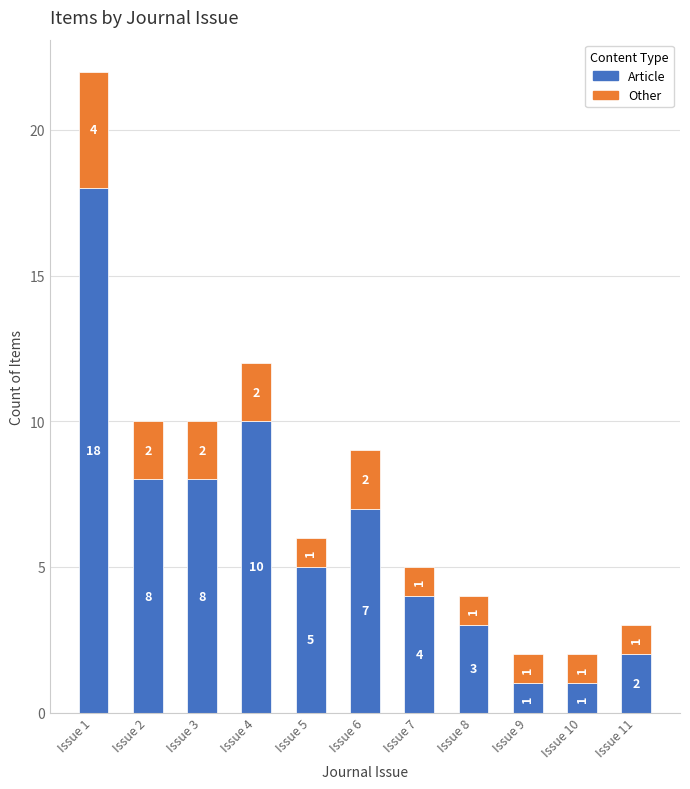

What is the total value across all series at Issue 3?

10